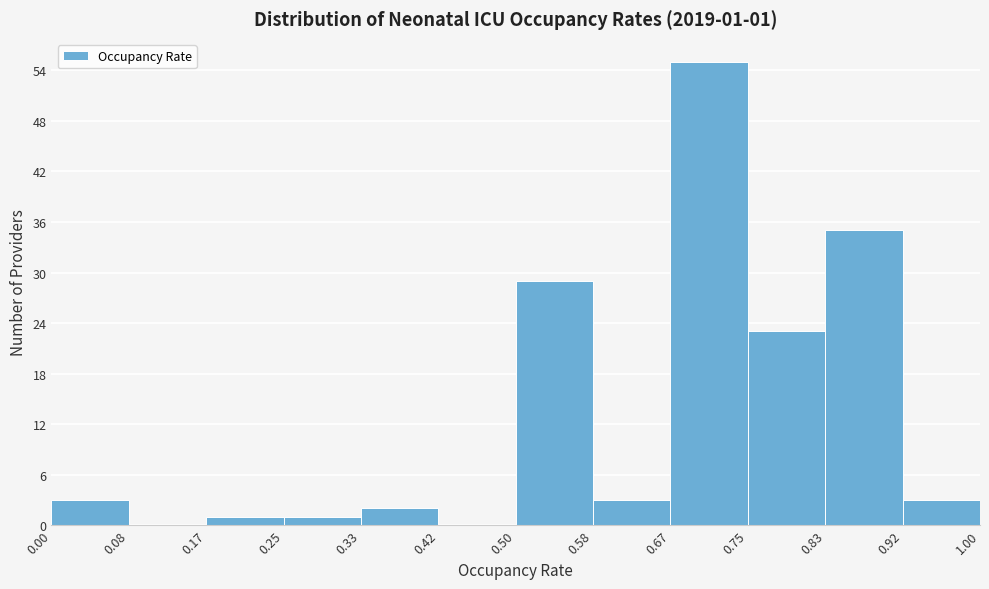

Which range on the x-axis has the tallest bar?

0.67 to 0.75